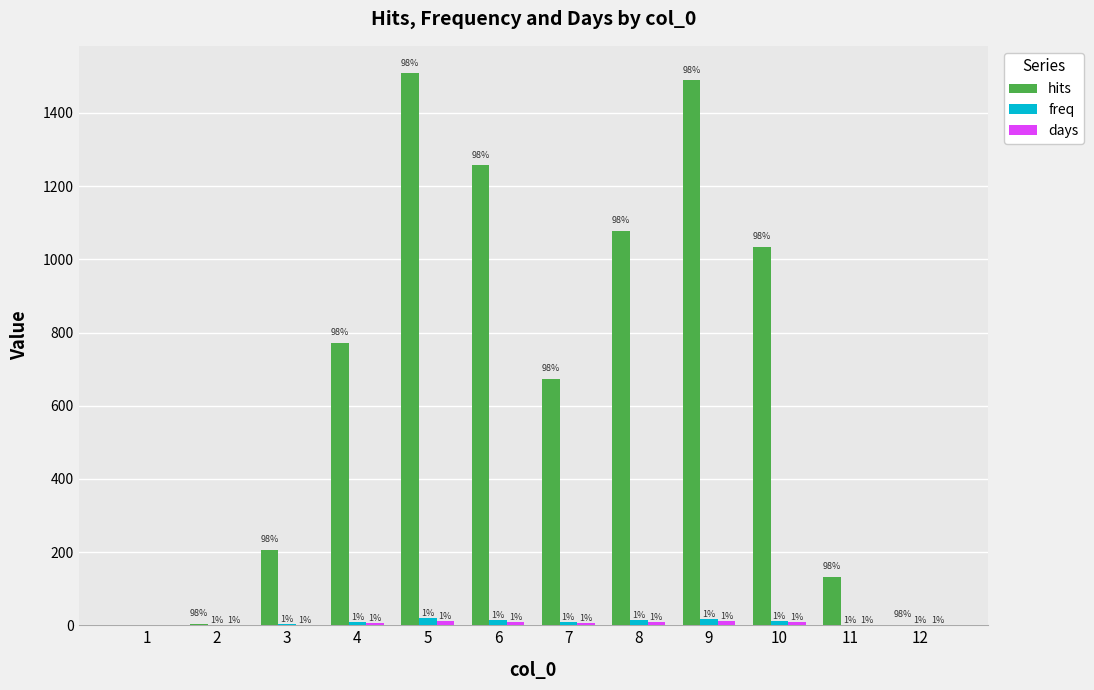

Where is freq nearest to the value 9?

4